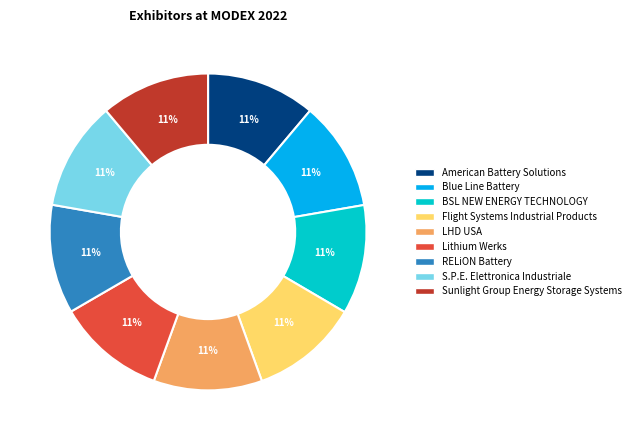

To the nearest percent, what percentage of the pie is RELiON Battery?

11%